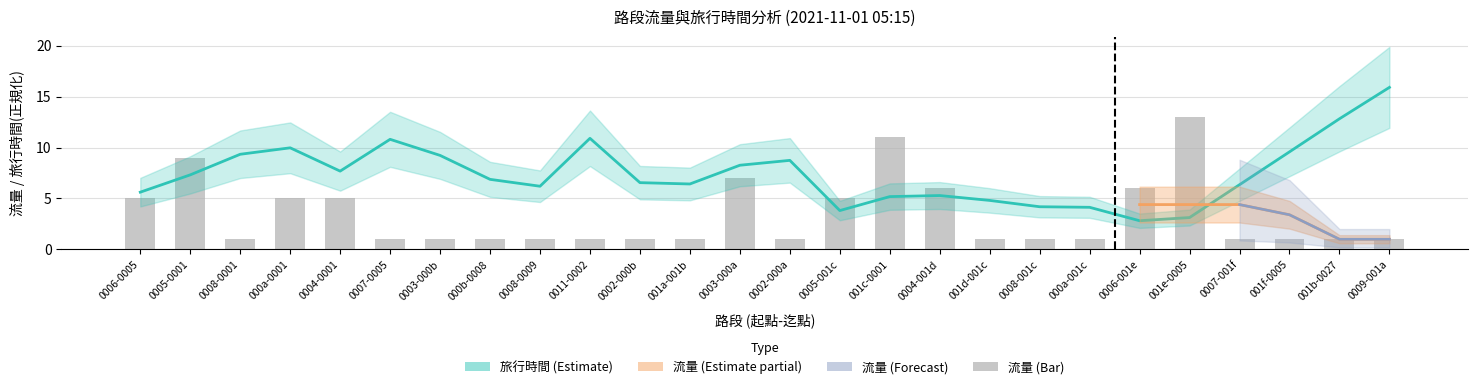

True or false: the data shows 1 at 001b-0027.

True